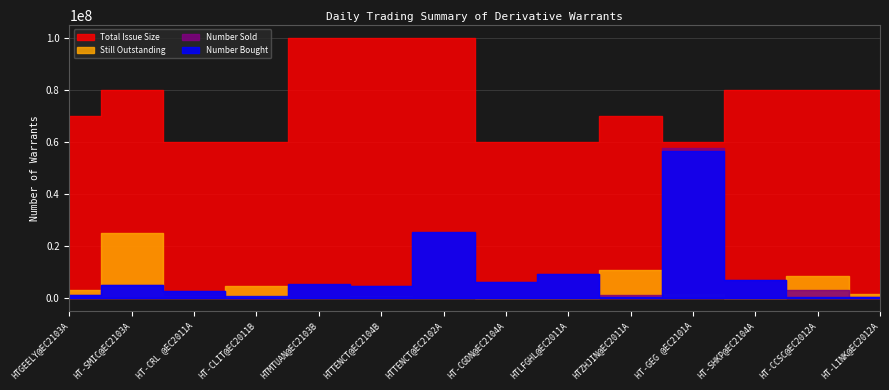

Reading left to right, list all the values displayed in this chart.

Number Bought: HTGEELY@EC2103A=930000	HT-SMIC@EC2103A=5145000	HT-CRL @EC2011A=2520000	HT-CLIT@EC2011B=810000	HTMTUAN@EC2103B=5170000	HTTENCT@EC2104B=4580000	HTTENCT@EC2102A=25340000	HT-CGDN@EC2104A=6035000	HTLFGHL@EC2011A=9205000	HTZHJIN@EC2011A=200000	HT-GEG @EC2101A=56600000	HT-SHKP@EC2104A=6925000	HT-CCSC@EC2012A=250000	HT-LINK@EC2012A=240000
Number Sold: HTGEELY@EC2103A=930000	HT-SMIC@EC2103A=4890000	HT-CRL @EC2011A=2520000	HT-CLIT@EC2011B=0	HTMTUAN@EC2103B=4920000	HTTENCT@EC2104B=4670000	HTTENCT@EC2102A=24910000	HT-CGDN@EC2104A=6035000	HTLFGHL@EC2011A=9200000	HTZHJIN@EC2011A=1000000	HT-GEG @EC2101A=57900000	HT-SHKP@EC2104A=6925000	HT-CCSC@EC2012A=3000000	HT-LINK@EC2012A=240000
Still Outstanding: HTGEELY@EC2103A=3230000	HT-SMIC@EC2103A=24895000	HT-CRL @EC2011A=820000	HT-CLIT@EC2011B=4606000	HTMTUAN@EC2103B=210000	HTTENCT@EC2104B=550000	HTTENCT@EC2102A=220000	HT-CGDN@EC2104A=0	HTLFGHL@EC2011A=95000	HTZHJIN@EC2011A=10630000	HT-GEG @EC2101A=1310000	HT-SHKP@EC2104A=0	HT-CCSC@EC2012A=8237000	HT-LINK@EC2012A=1608000
Total Issue Size: HTGEELY@EC2103A=70000000	HT-SMIC@EC2103A=80000000	HT-CRL @EC2011A=60000000	HT-CLIT@EC2011B=60000000	HTMTUAN@EC2103B=100000000	HTTENCT@EC2104B=100000000	HTTENCT@EC2102A=100000000	HT-CGDN@EC2104A=60000000	HTLFGHL@EC2011A=60000000	HTZHJIN@EC2011A=70000000	HT-GEG @EC2101A=60000000	HT-SHKP@EC2104A=80000000	HT-CCSC@EC2012A=80000000	HT-LINK@EC2012A=80000000